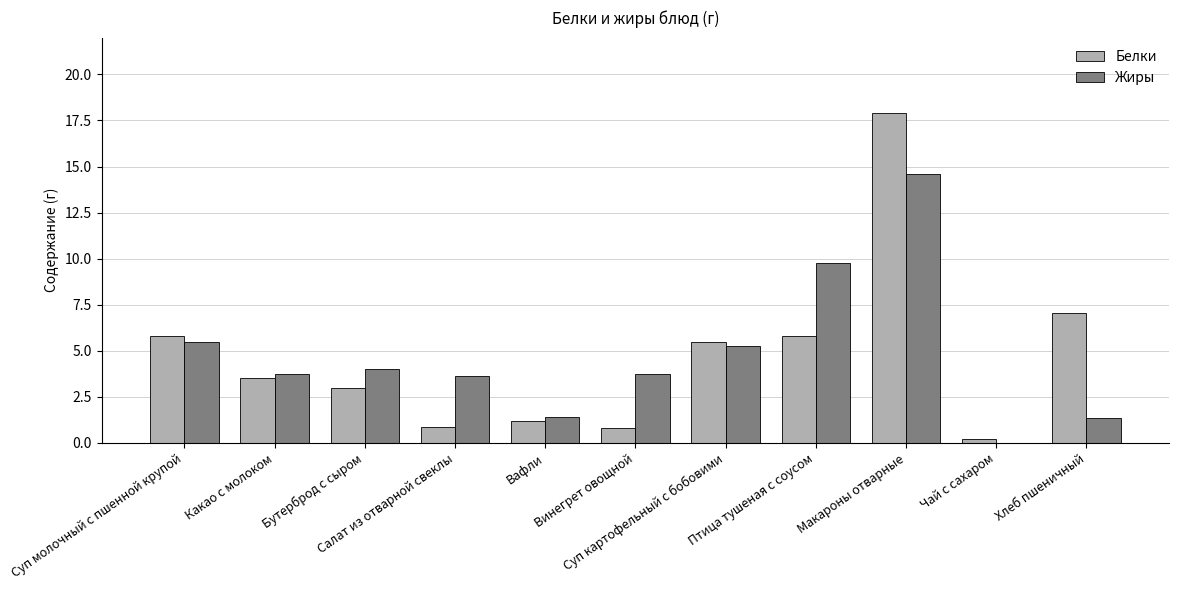

True or false: Белки has a value of 3.4 at Суп молочный с пшенной крупой.

False